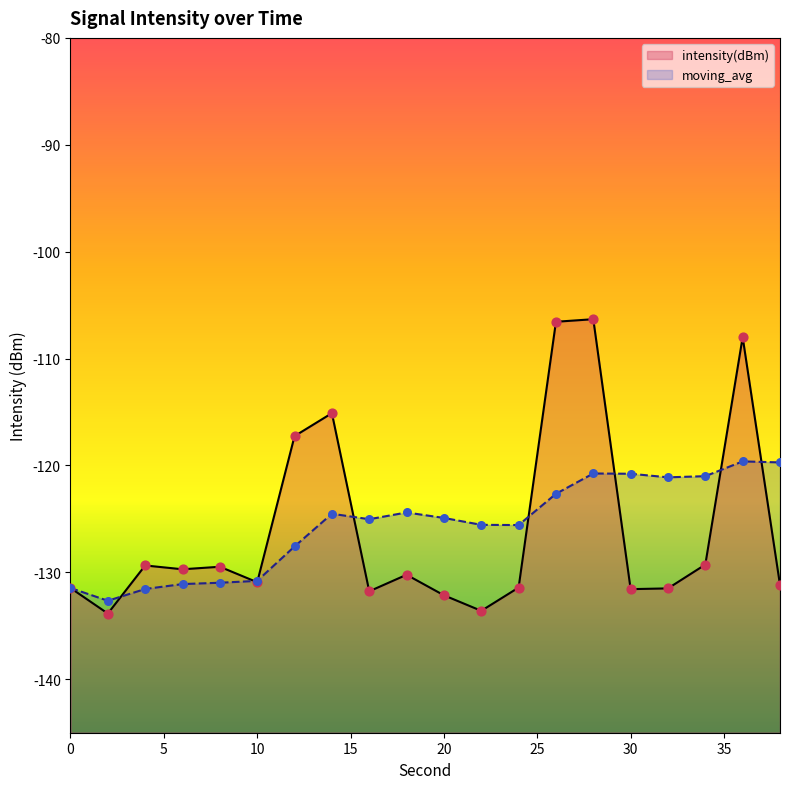

What are all the series names shown in the legend?

intensity(dBm), moving_avg